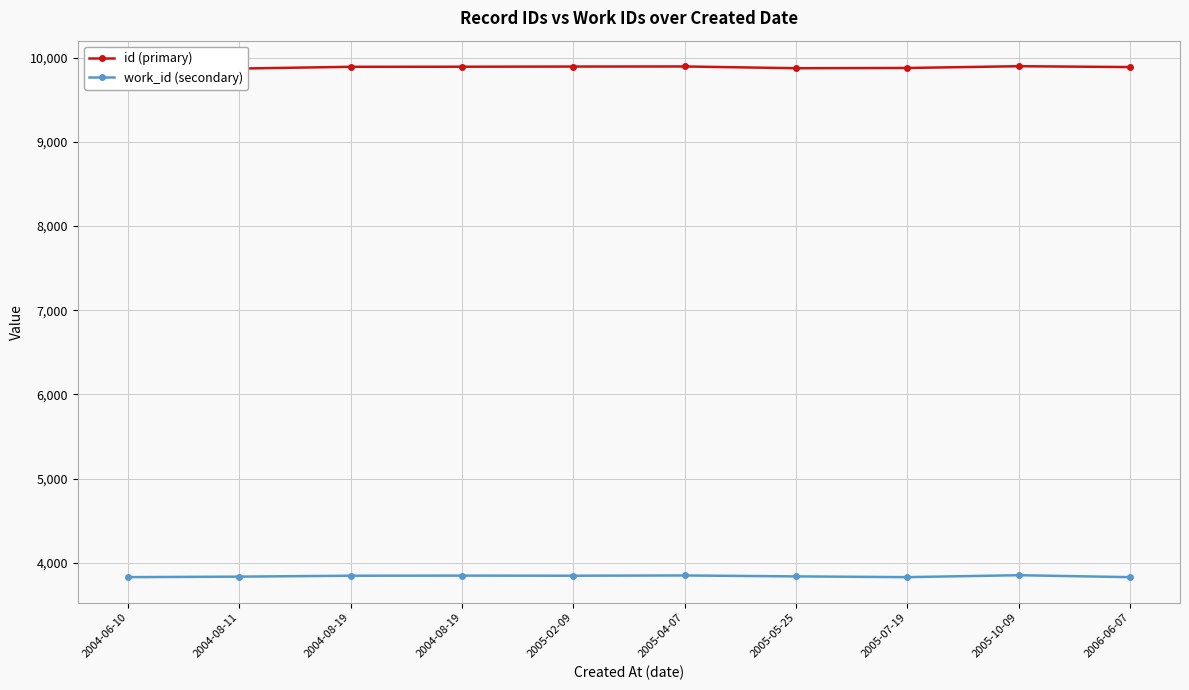

What is the label of the 9th point from the left?

2005-10-09